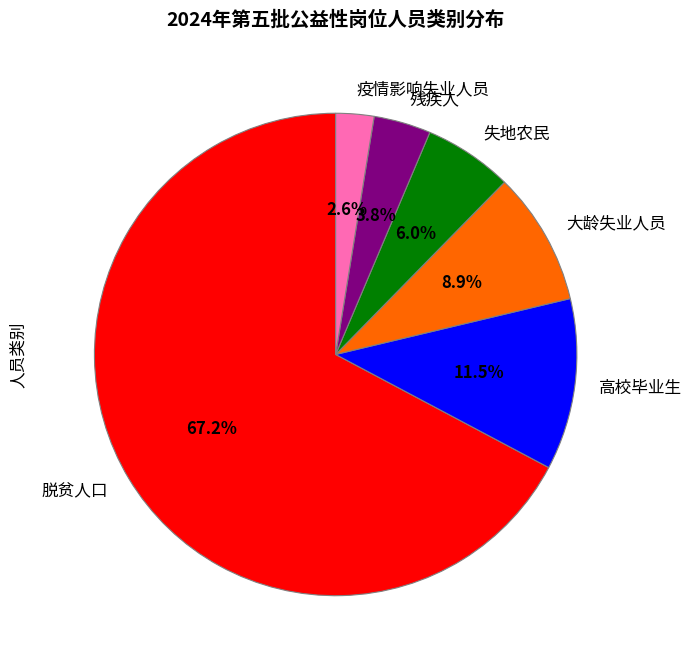

Which slice represents more than half of the pie?

脱贫人口